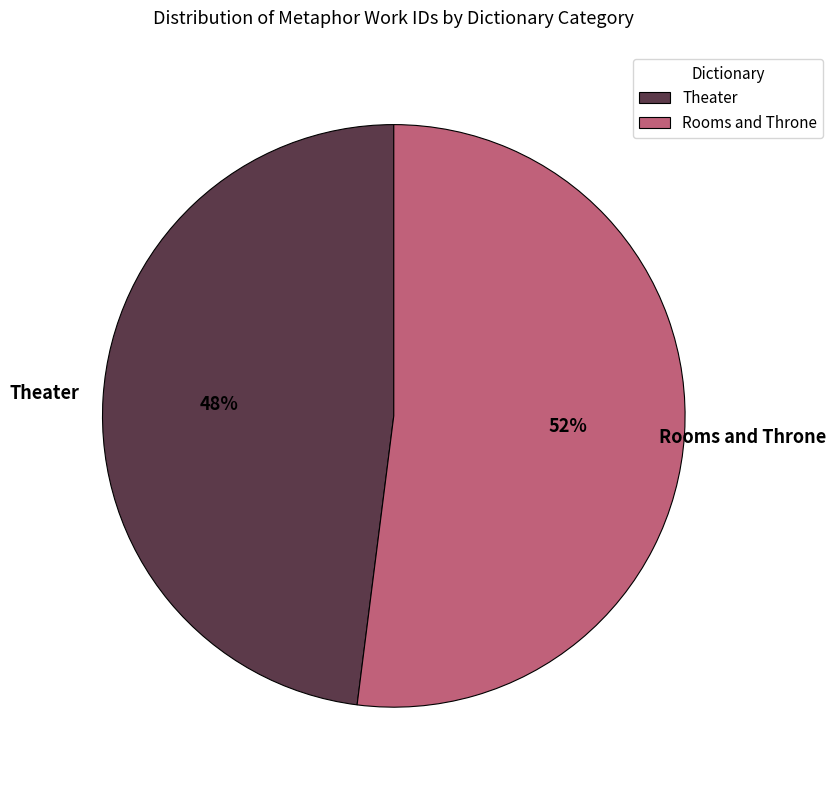

Does any single category account for the majority?

Yes